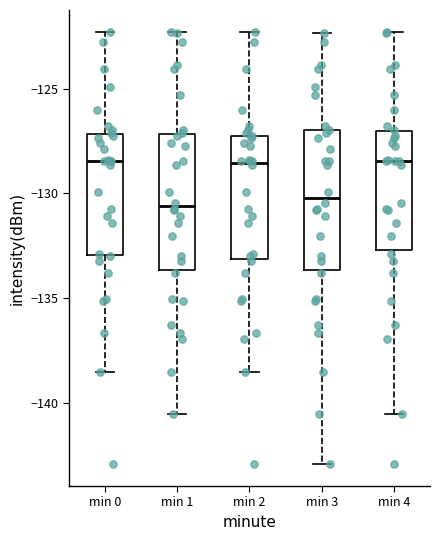

Reading left to right, transcribe this box plot: for each box, give where its median line is, the range the box spans, and where its two whiskers end, as read against the y-axis. The values are not printed on the chart, so give them approximately, as read against the axis.

min 0: median -128.5, box -133.0 to -127.0, whiskers -138.5 to -122.5
min 1: median -130.5, box -133.5 to -127.0, whiskers -140.5 to -122.5
min 2: median -128.5, box -133.0 to -127.5, whiskers -138.5 to -122.5
min 3: median -130.0, box -133.5 to -127.0, whiskers -143.0 to -122.5
min 4: median -128.5, box -132.5 to -127.0, whiskers -140.5 to -122.5